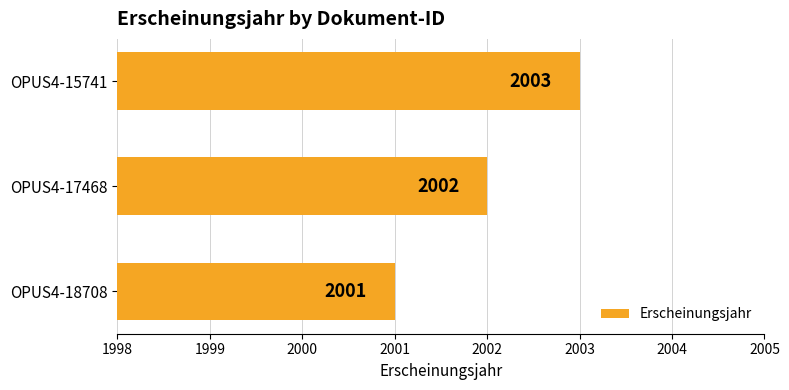

What is the maximum value shown in the chart?

2003